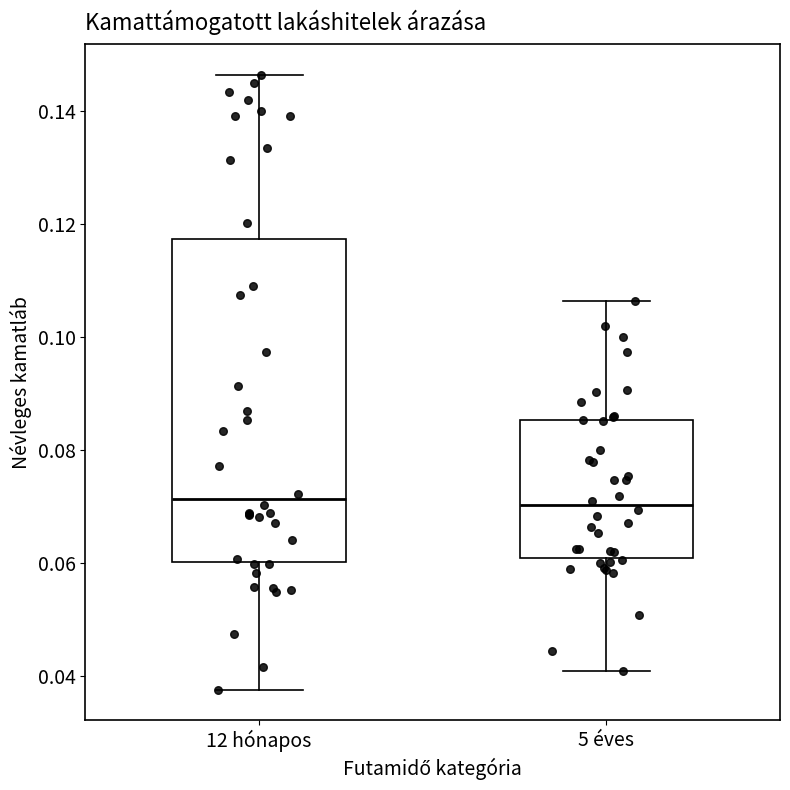

Where does the median line of the box for 5 éves sit on the y-axis? The values are not printed on the chart, so give them approximately, as read against the axis.

0.070